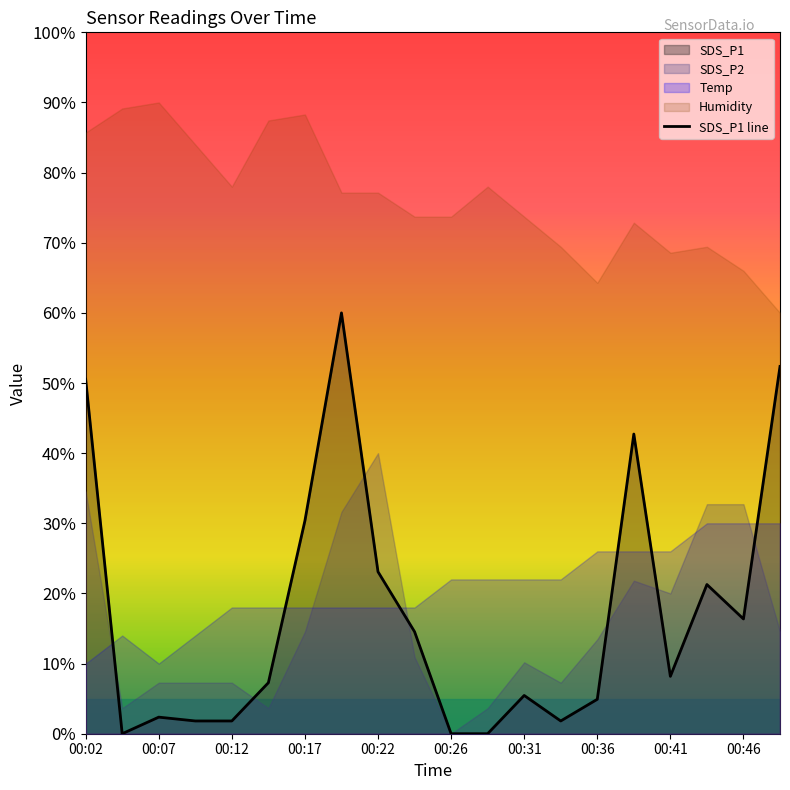

How many lines are shown in the chart?

1